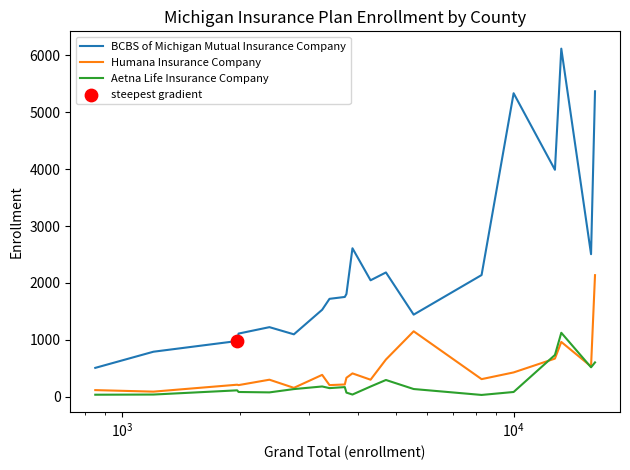

Which series has the widest spread of values?

BCBS of Michigan Mutual Insurance Company